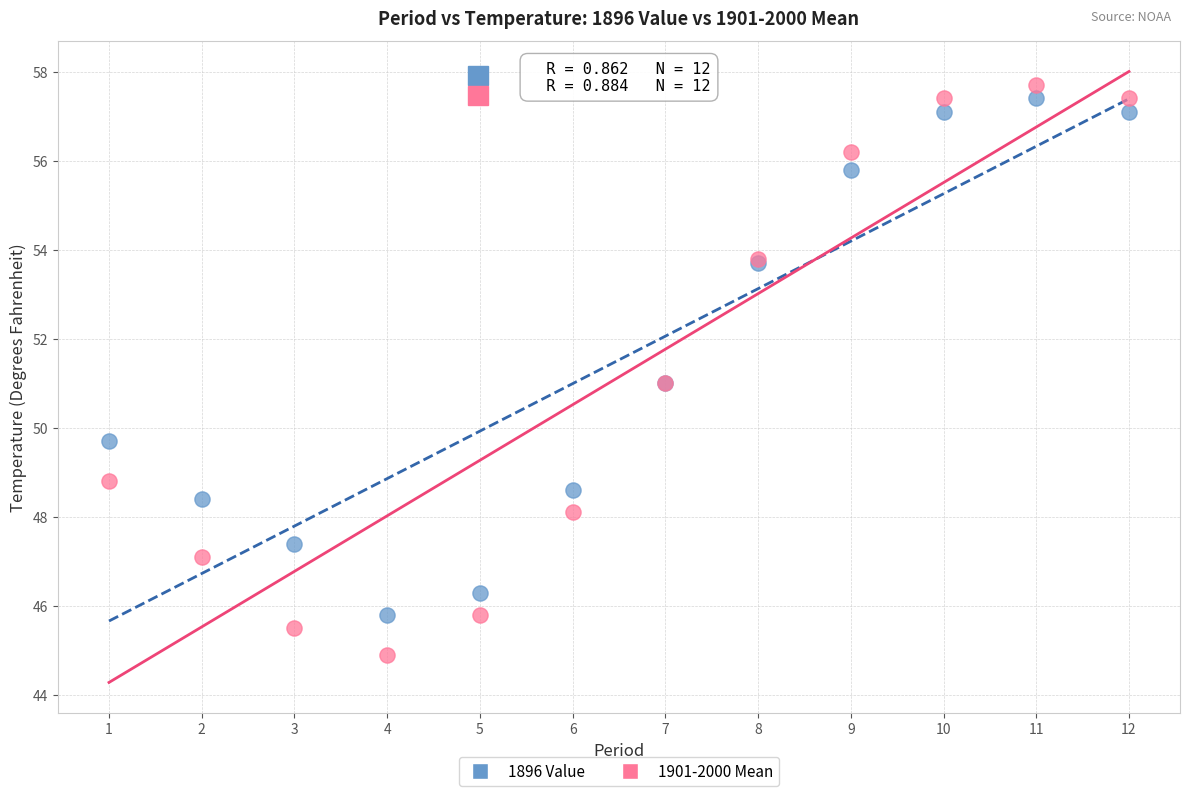

Which series has the largest Y range (max minus min)?

1901-2000 Mean